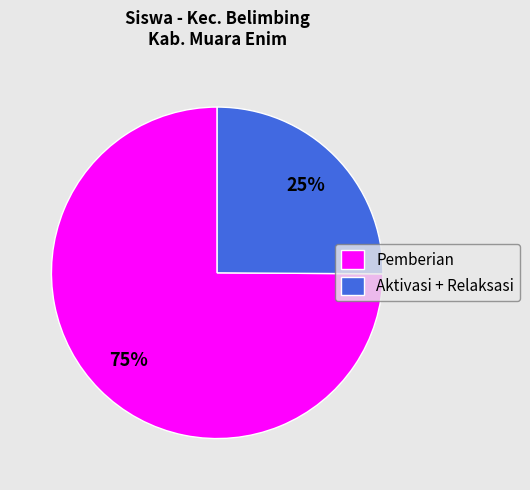

What is the largest slice in the pie chart?

Pemberian